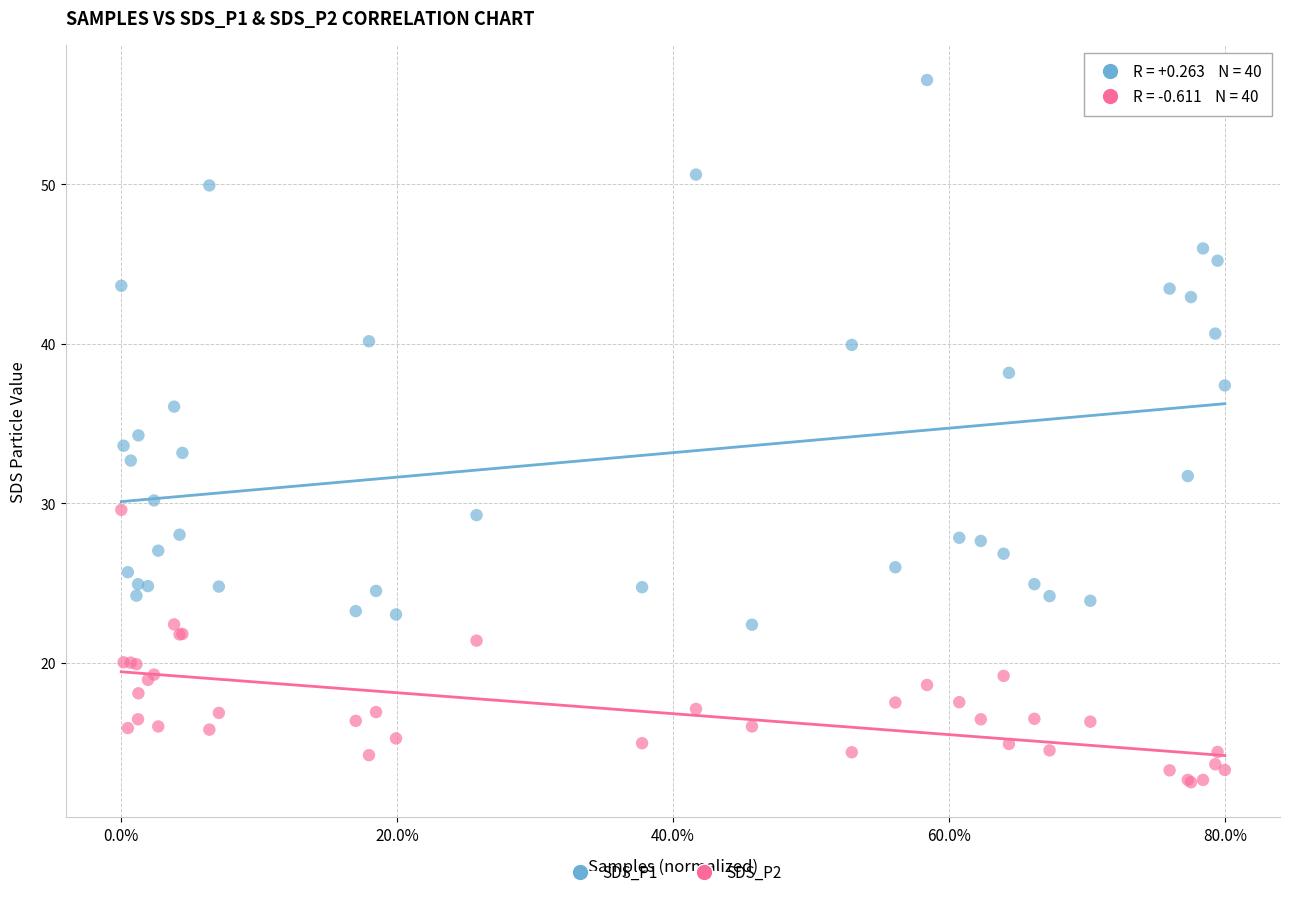

What are all the series names shown in the legend?

SDS_P1, SDS_P2